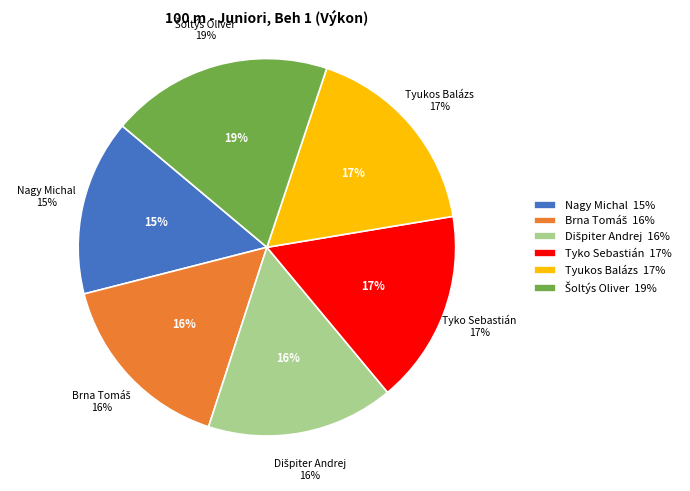

Which category has the smallest portion of the pie?

Nagy Michal